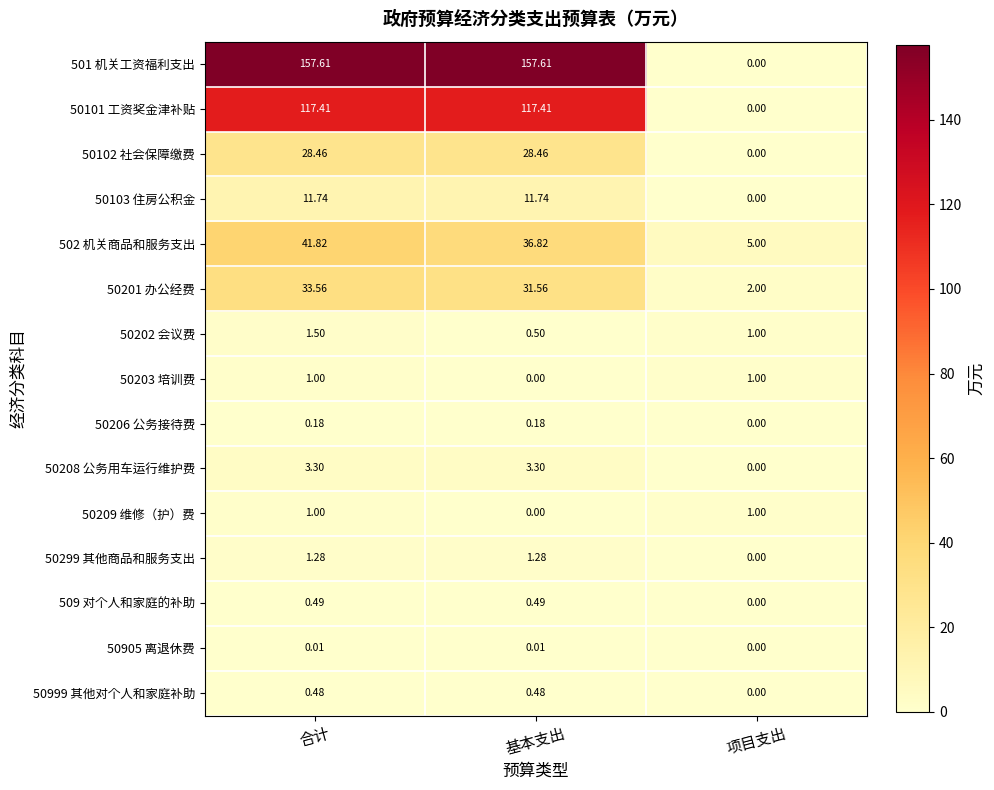

What is the total value across all series at 项目支出?

10.0